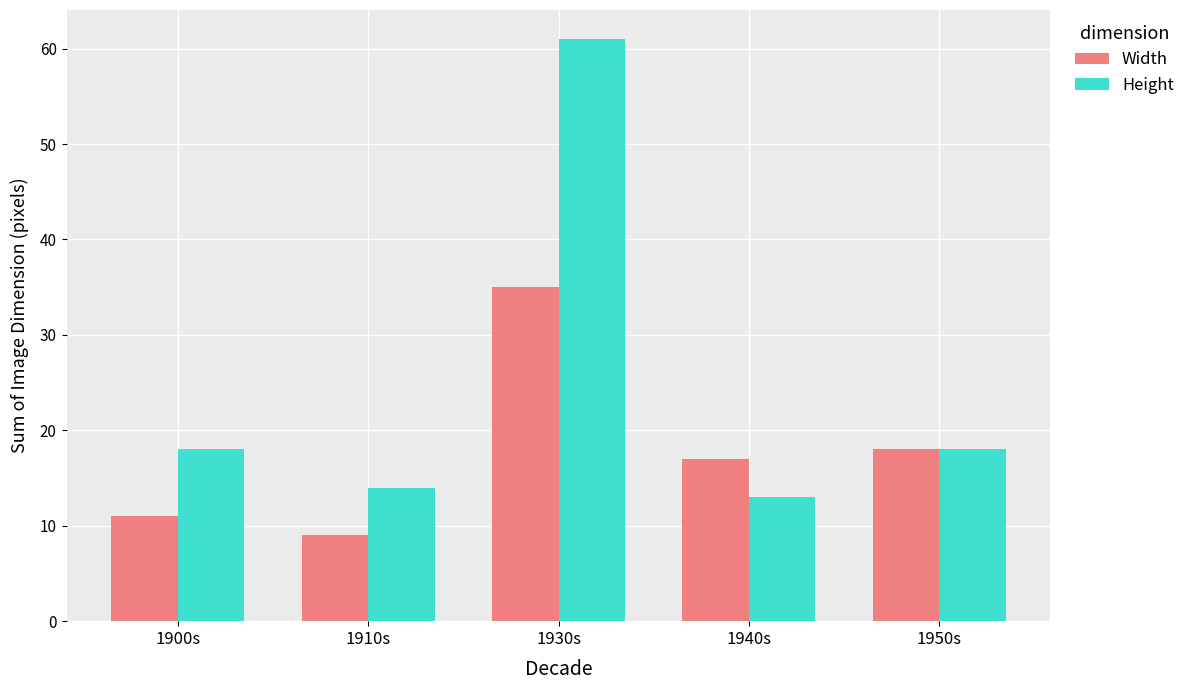

What is the label of the 3rd bar from the right?

1930s